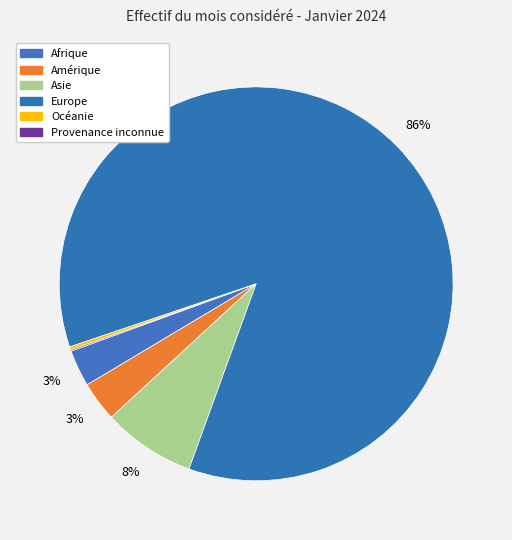

The Afrique slice represents 1% of the pie. True or false?

False